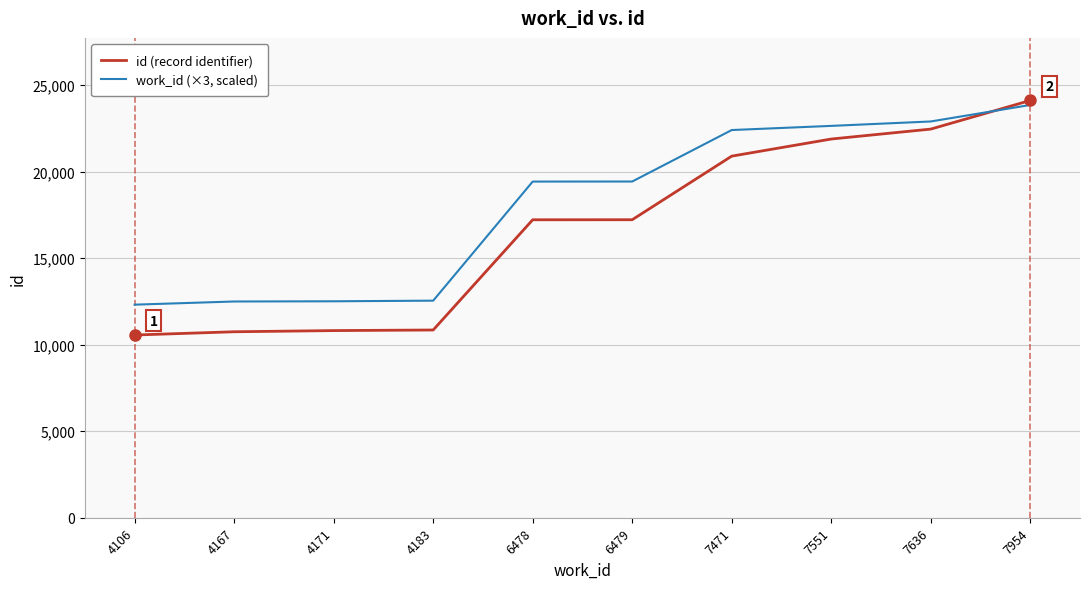

How many lines are shown in the chart?

2